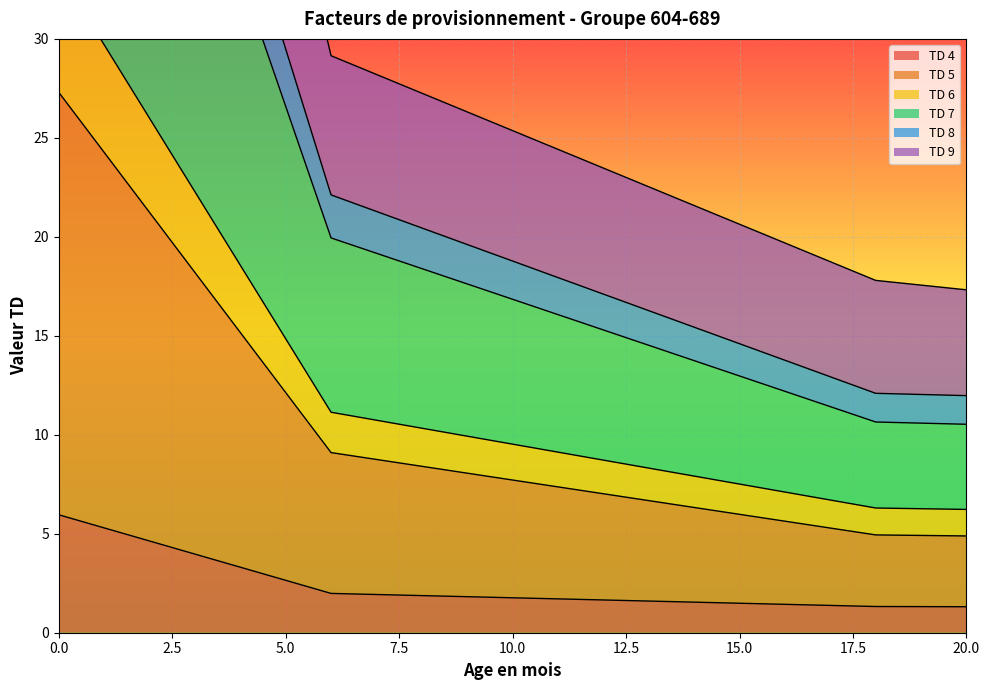

What is the spread (max minus min) of values at 11?

22.7